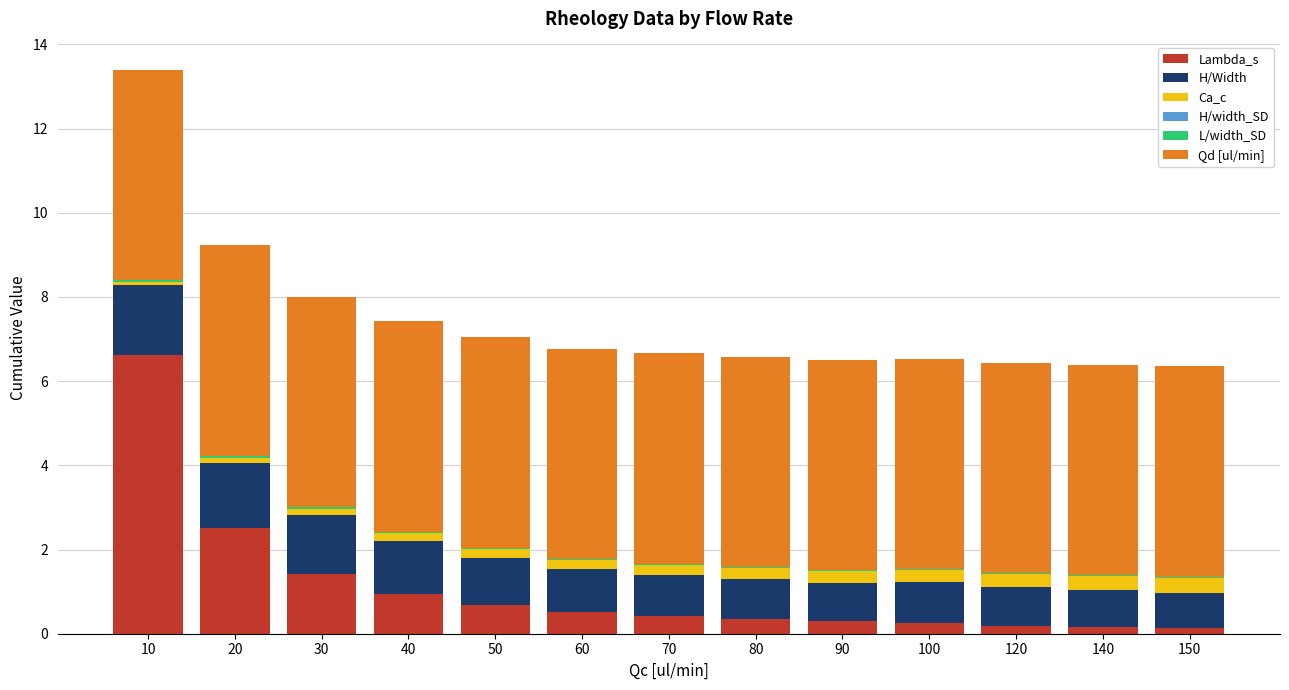

What is the maximum value for Lambda_s?

6.6